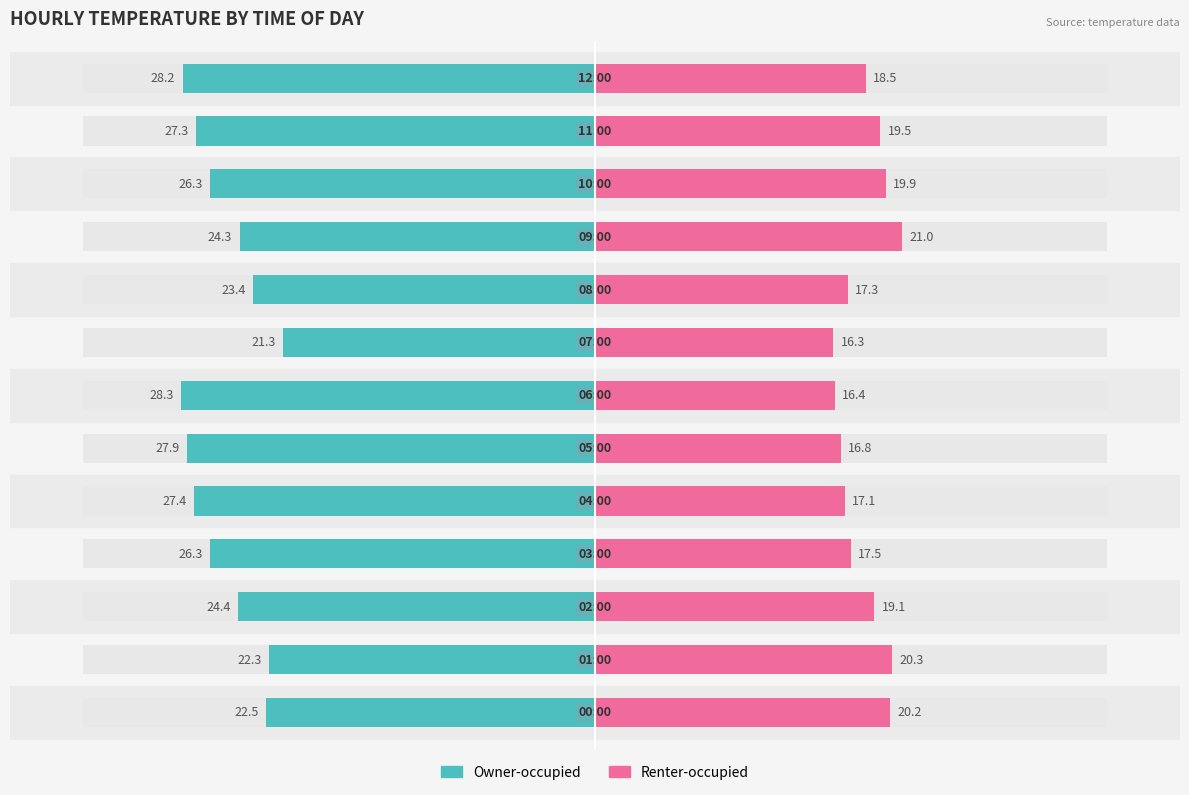

How many data points in Renter-occupied are above 18?

7